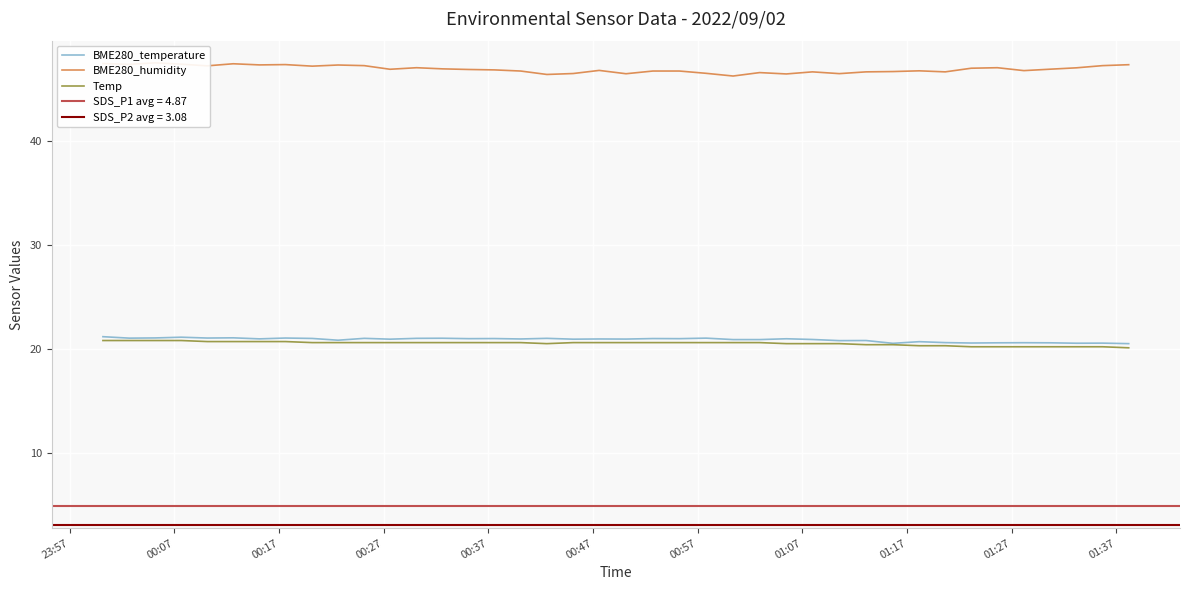

What is the value of the BME280_humidity point at the 15th from the left?

46.9